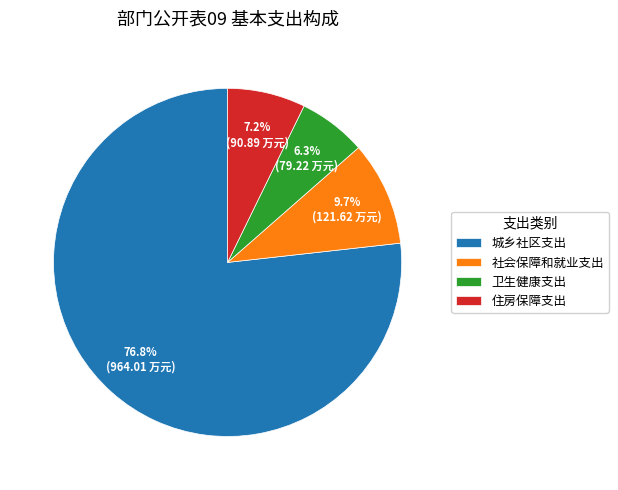

What is the majority slice?

城乡社区支出